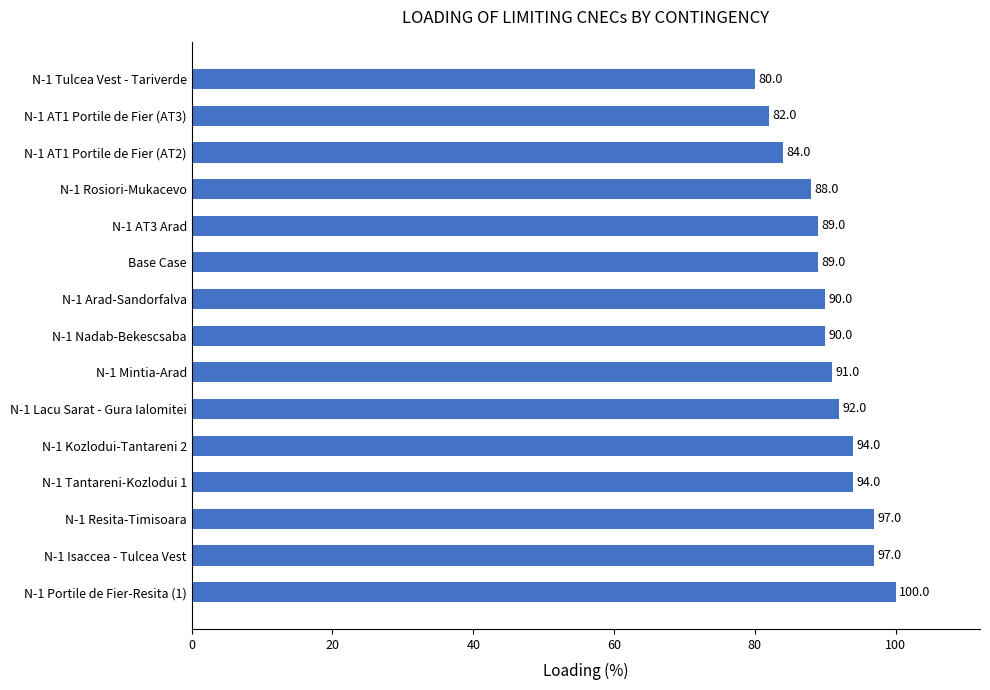

What is the change in value from N-1 Isaccea - Tulcea Vest to N-1 Mintia-Arad?

-6